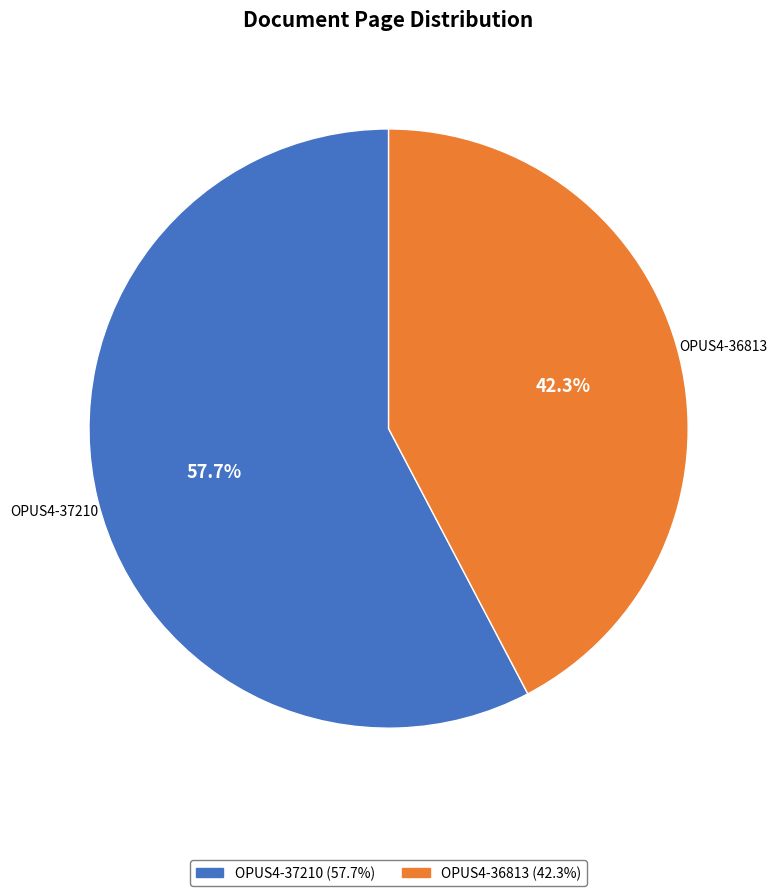

Which slice is the largest?

OPUS4-37210